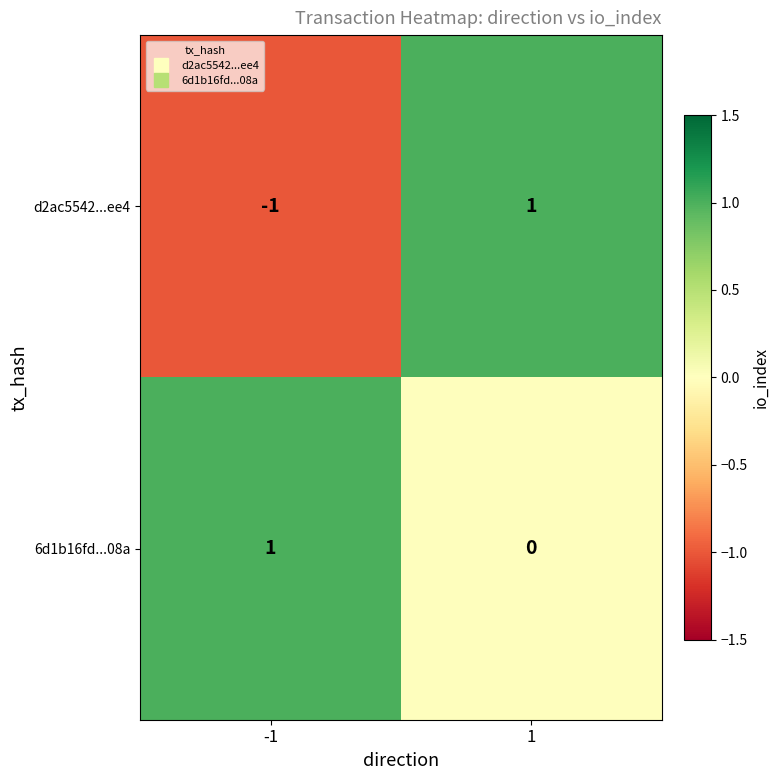

At how many categories does at least one series exceed 0?

2